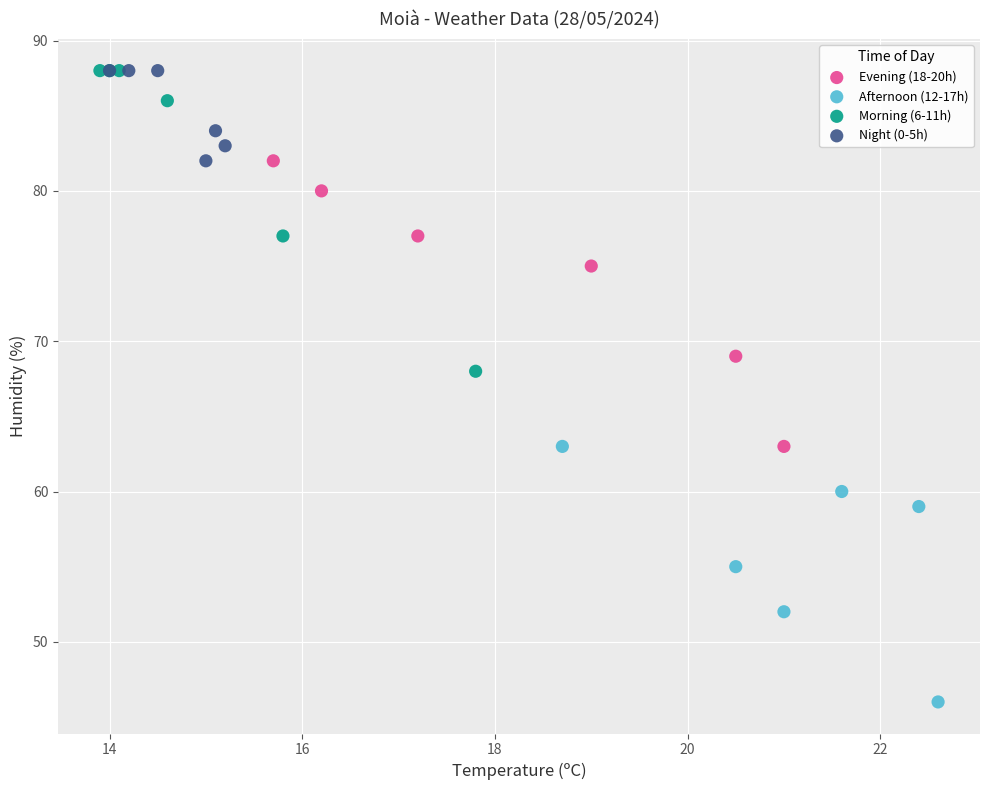

What are all the series names shown in the legend?

Evening (18-20h), Afternoon (12-17h), Morning (6-11h), Night (0-5h)